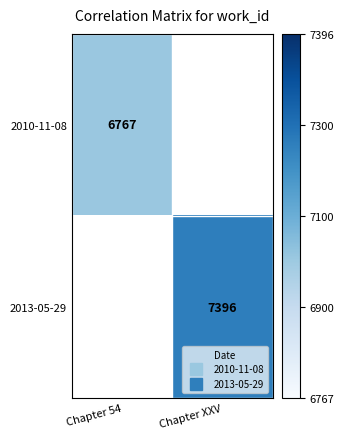

List the labels in order of 2010-11-08 value, largest first.

Chapter 54, Chapter XXV